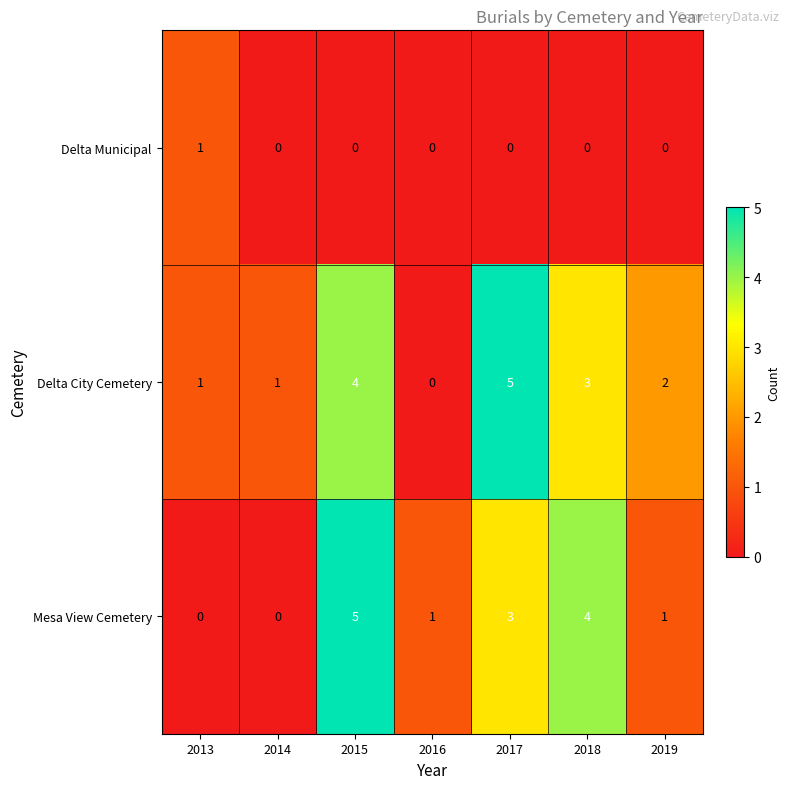

At 2019, list the series in order from smallest to largest.

Delta Municipal, Mesa View Cemetery, Delta City Cemetery